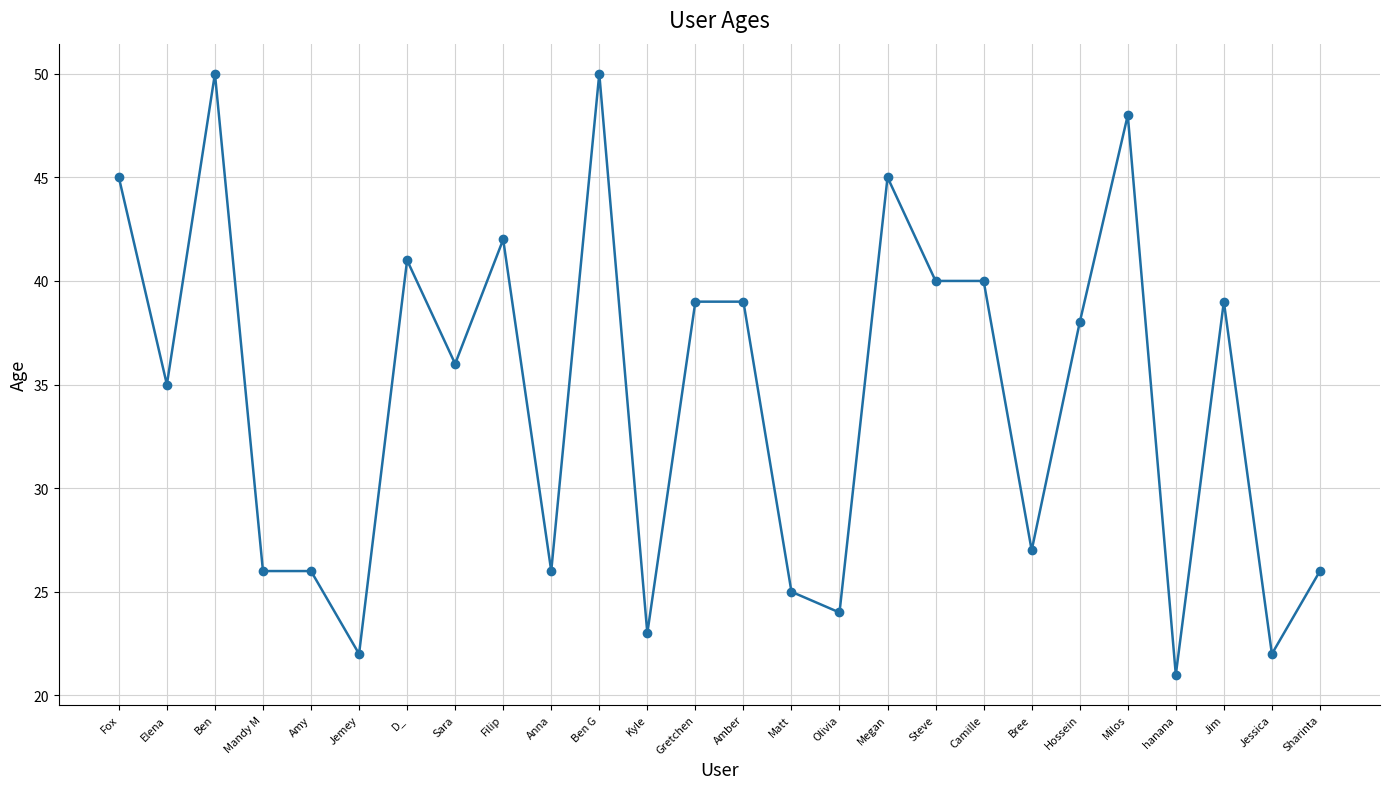

What is the difference between the second highest and minimum values?

29